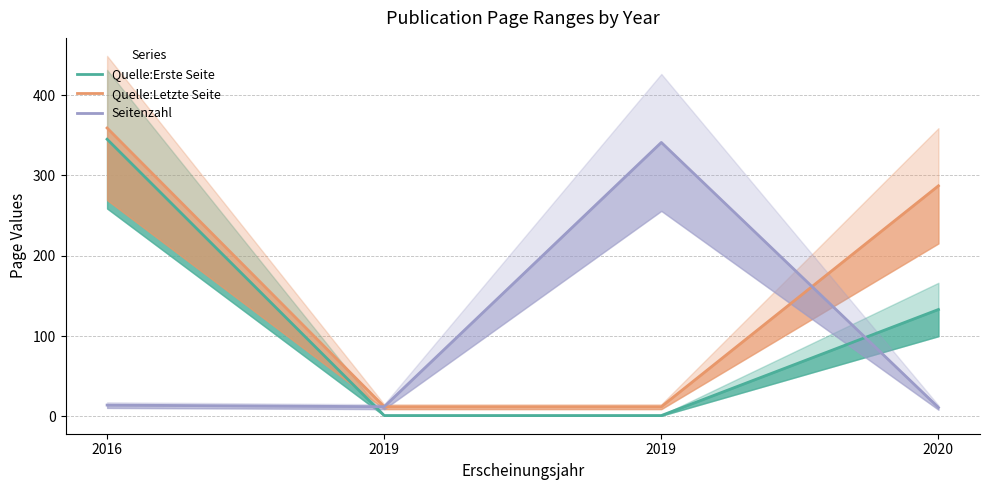

What are all the series names shown in the legend?

Quelle:Erste Seite, Quelle:Letzte Seite, Seitenzahl